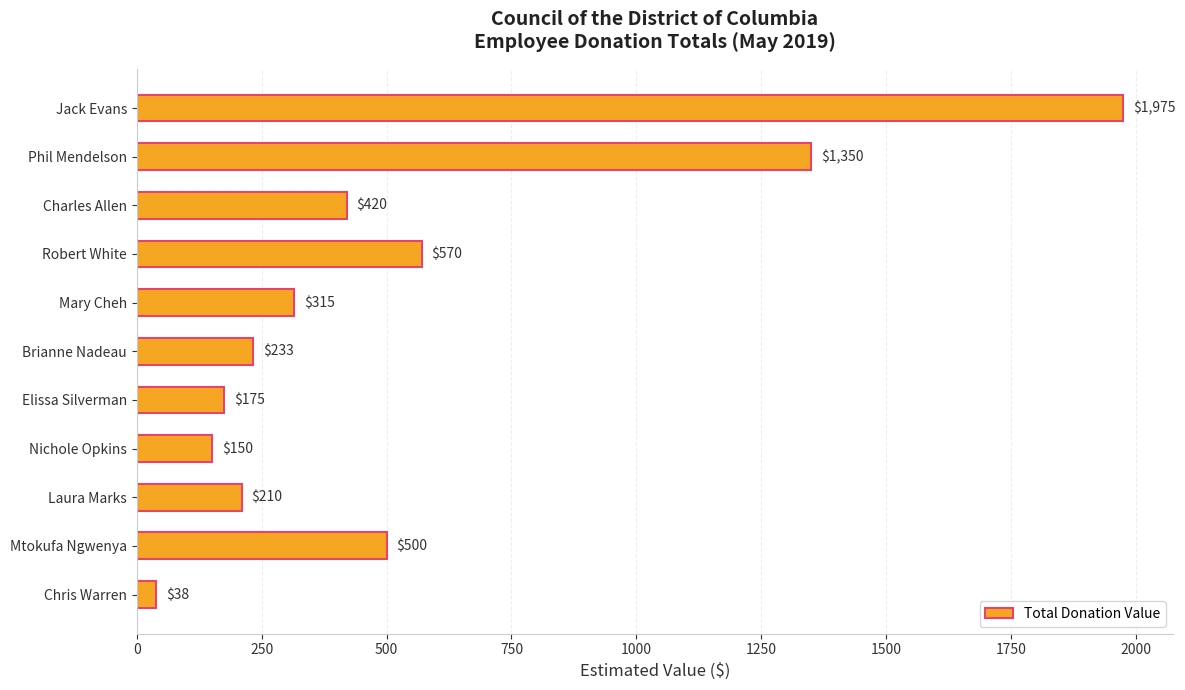

How many values are below 315?

5